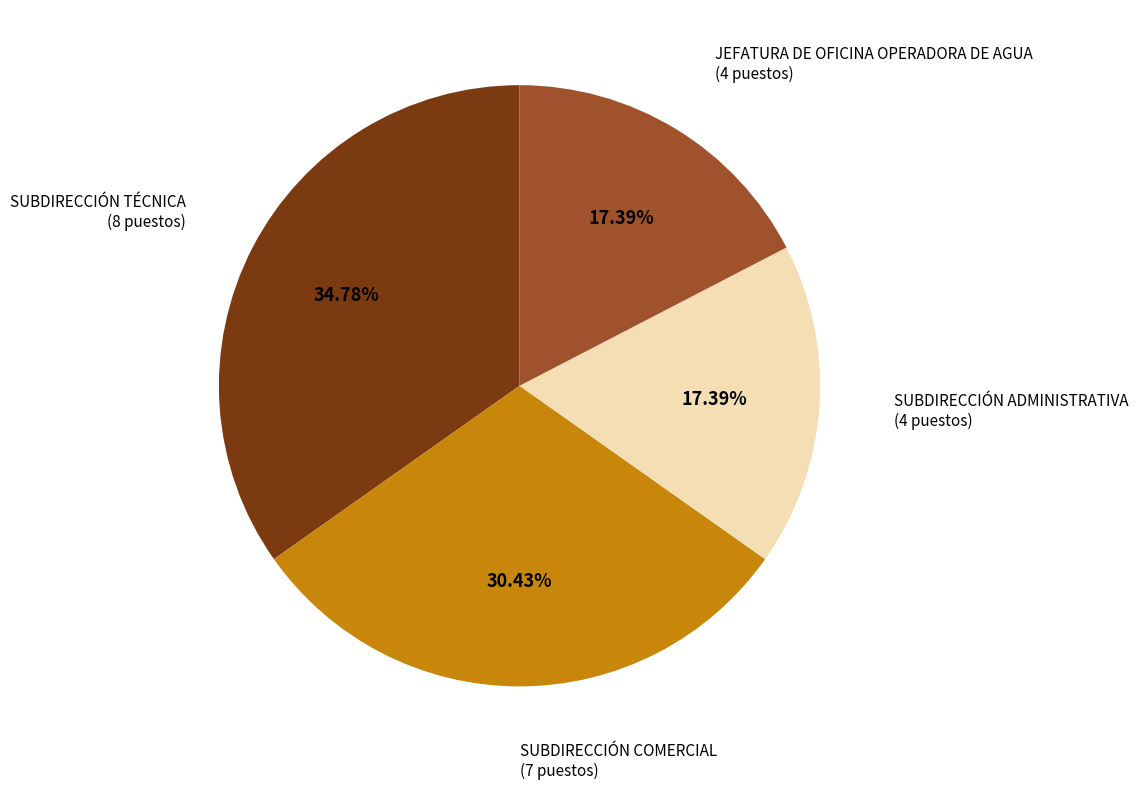

To the nearest percent, what portion does SUBDIRECCIÓN COMERCIAL represent?

30%